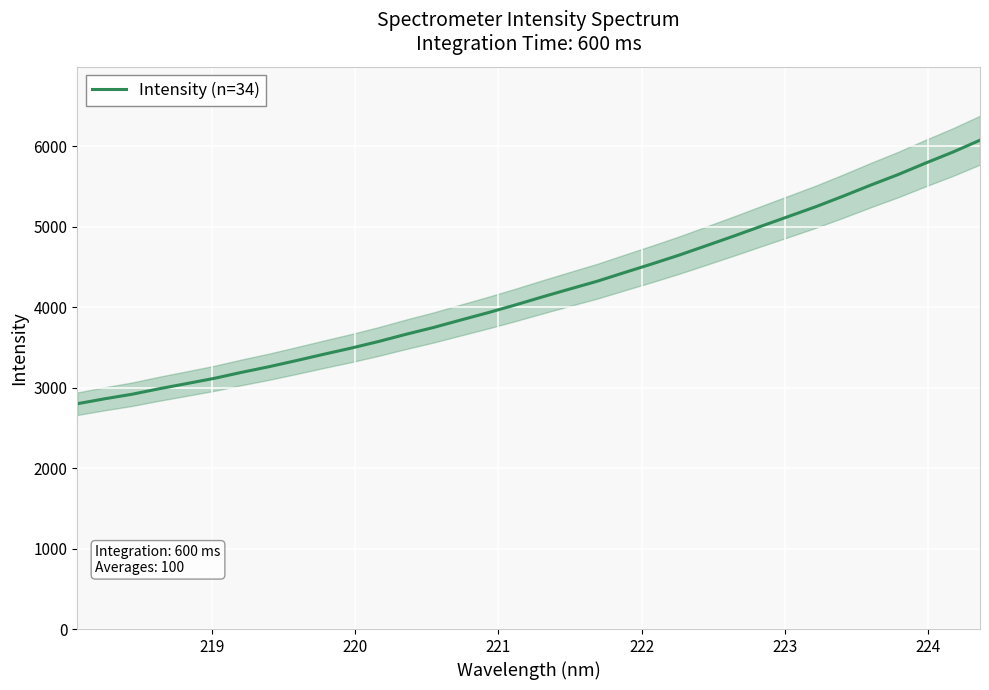

What is the lowest value of the Intensity (n=34) series?

2799.3